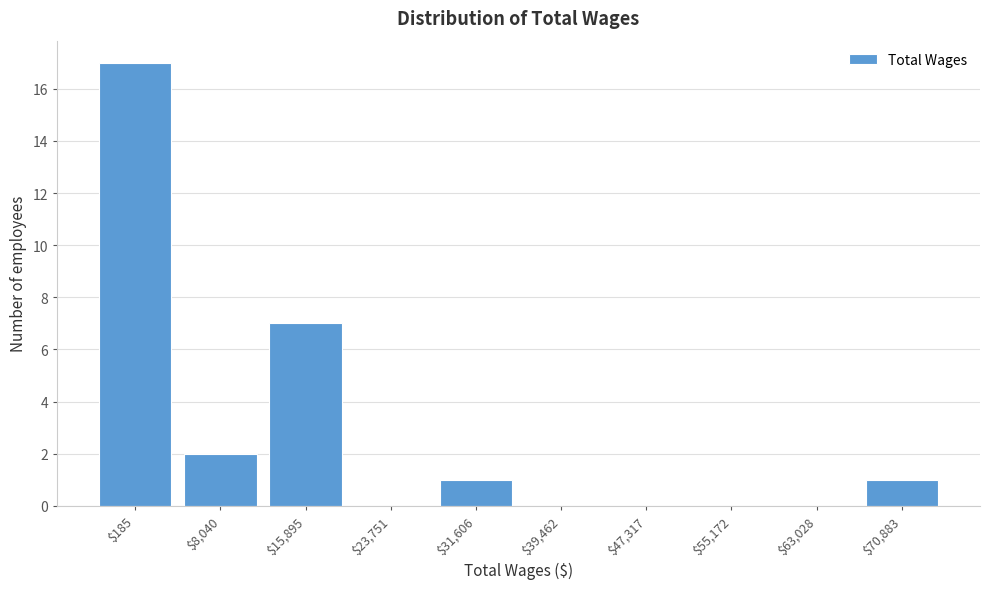

The chart shows a value of 2 at $31,606. True or false?

False